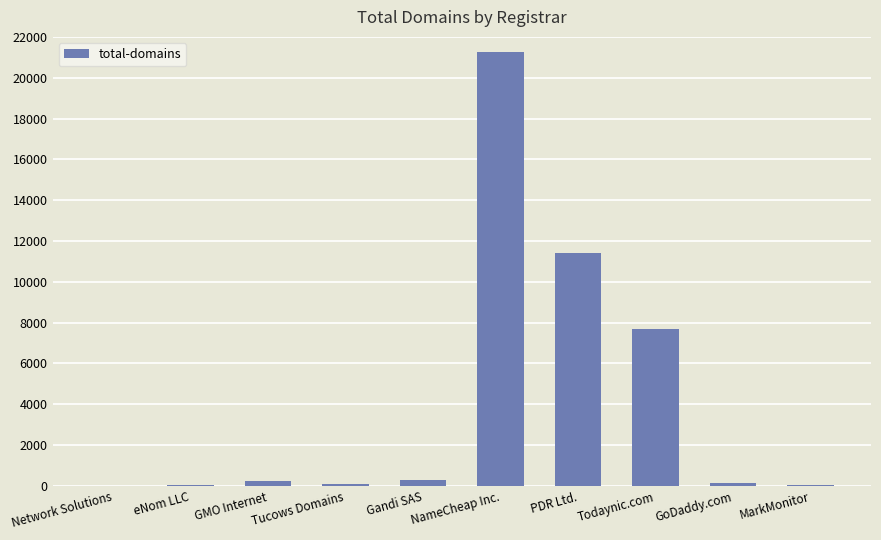

What is the change in value from Network Solutions to MarkMonitor?

+55